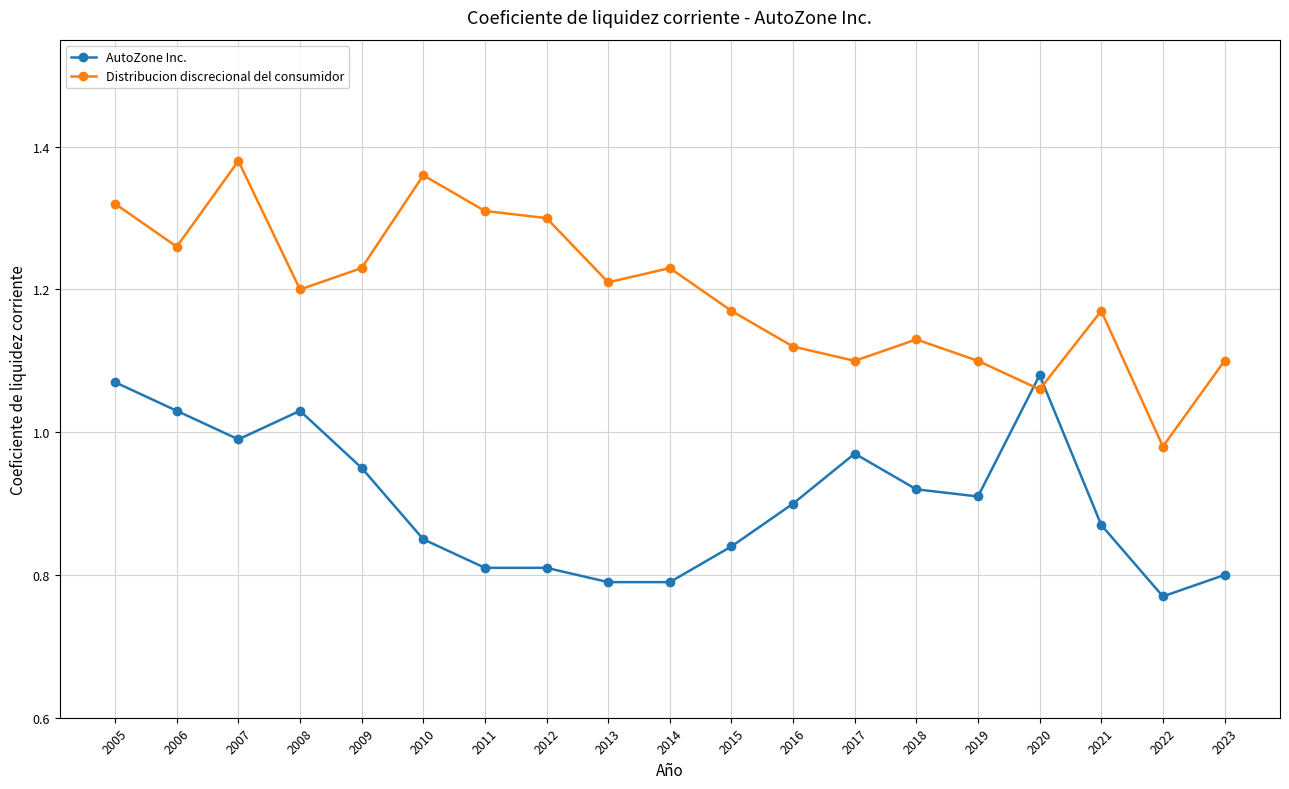

Which category has the highest value in the Distribucion discrecional del consumidor series?

2007